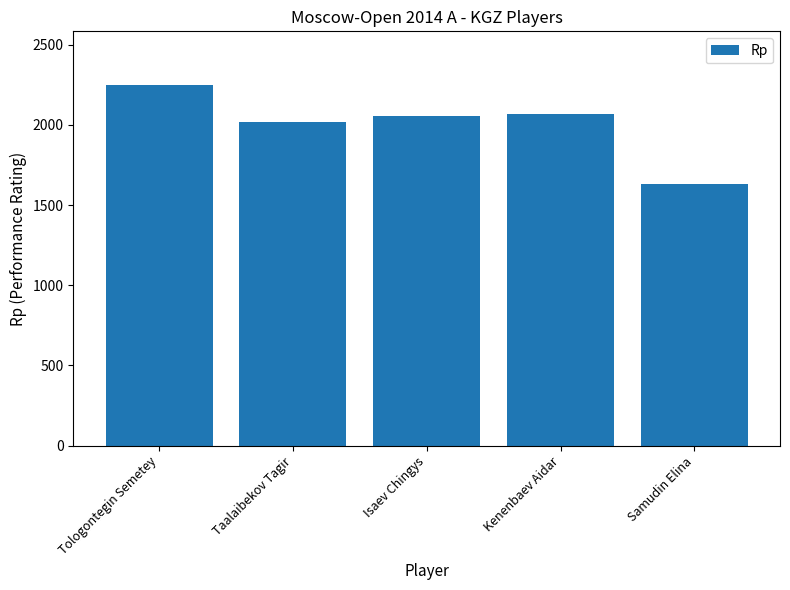

Where does the data first go above 2054?

Tologontegin Semetey